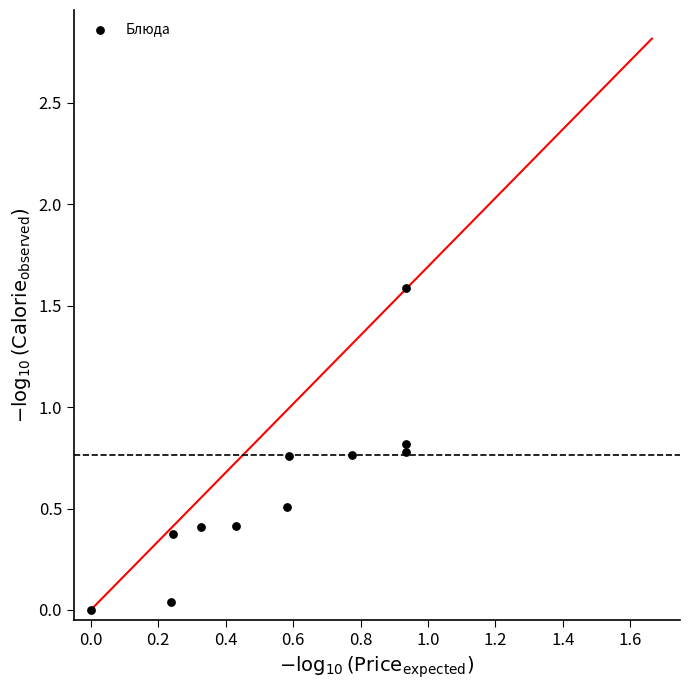

What is the range of Y values (max minus min)?

1.6